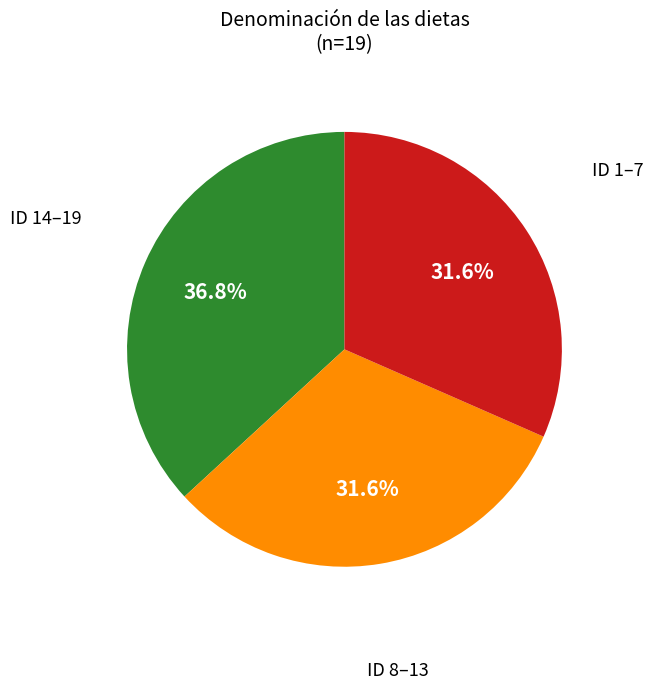

Is there any slice that represents more than half of the pie?

No